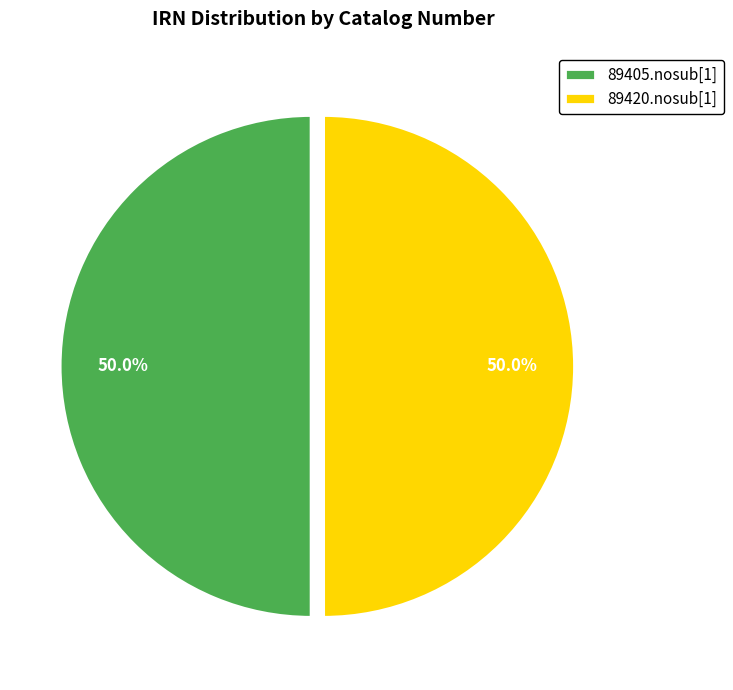

What percentage is NOT represented by 89420.nosub[1]?

50.0%